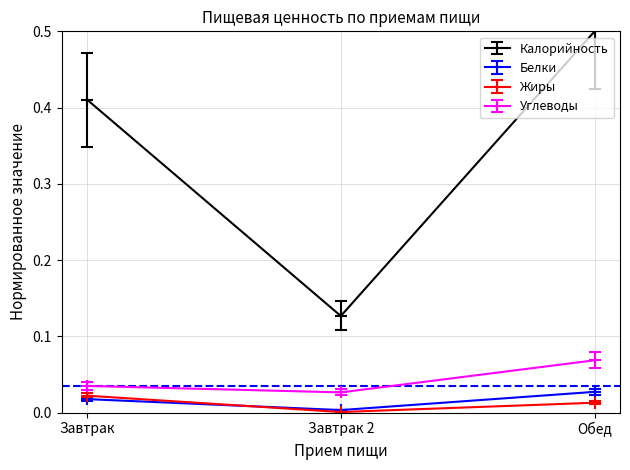

The value of Углеводы at Обед is 0.0. True or false?

False